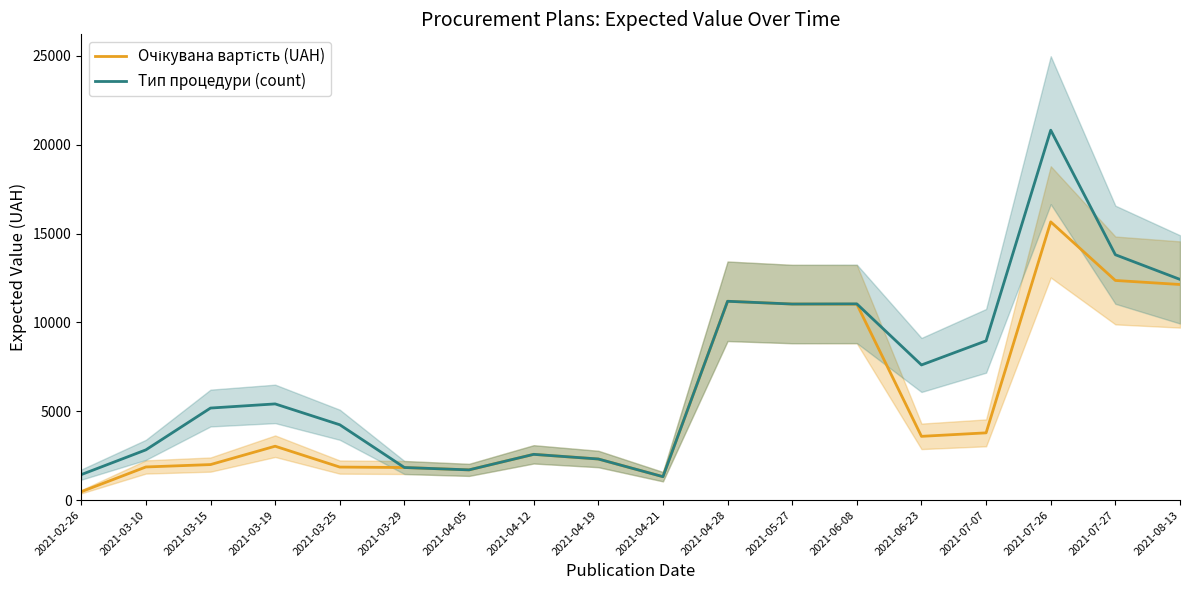

Reading left to right, list all the values displayed in this chart.

Очікувана вартість (UAH): 2021-02-26=470.3	2021-03-10=1863.6	2021-03-15=1998.3	2021-03-19=3031.7	2021-03-25=1857.8	2021-03-29=1833.3	2021-04-05=1700.0	2021-04-12=2573.8	2021-04-19=2312.5	2021-04-21=1317.1	2021-04-28=11189.4	2021-05-27=11034.2	2021-06-08=11025.4	2021-06-23=3587.4	2021-07-07=3784.2	2021-07-26=15659.1	2021-07-27=12361.1	2021-08-13=12133.6
Тип процедури (count): 2021-02-26=1433.3	2021-03-10=2826.7	2021-03-15=5179.7	2021-03-19=5413.0	2021-03-25=4239.1	2021-03-29=1833.3	2021-04-05=1700.0	2021-04-12=2573.8	2021-04-19=2312.5	2021-04-21=1317.1	2021-04-28=11189.4	2021-05-27=11034.2	2021-06-08=11043.4	2021-06-23=7605.4	2021-07-07=8962.8	2021-07-26=20819.8	2021-07-27=13809.2	2021-08-13=12421.0